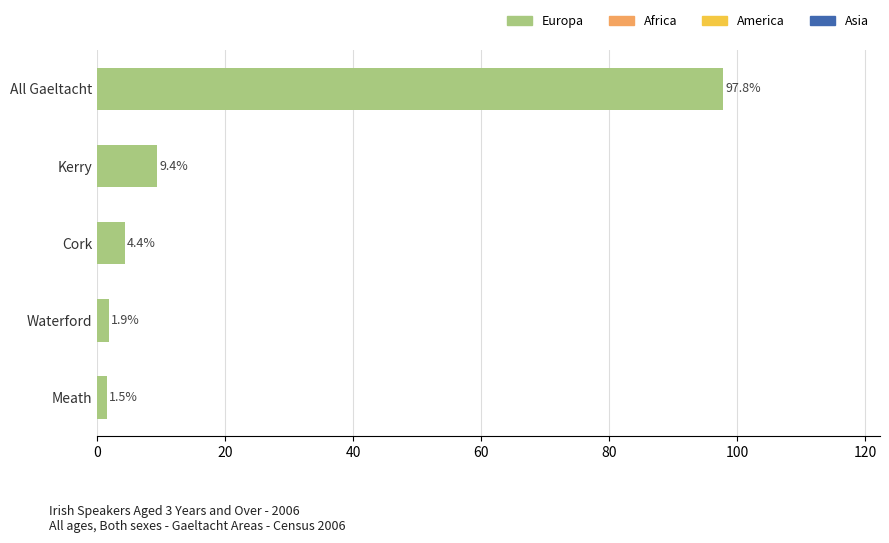

How many values exceed 4?

3